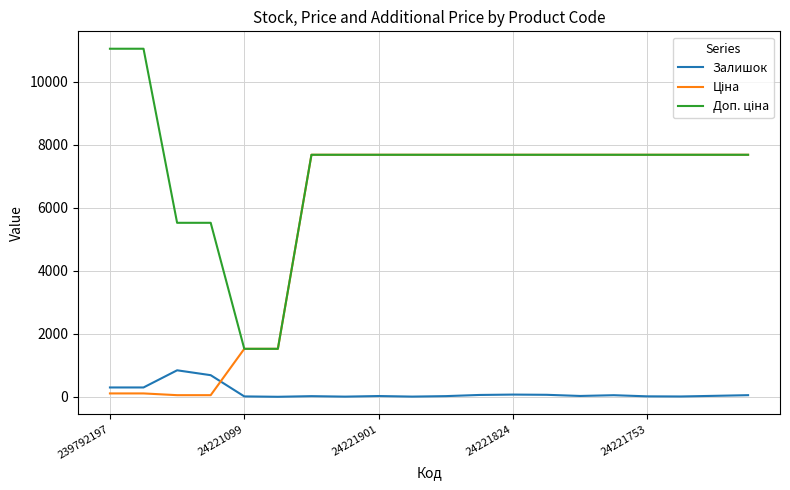

What is the highest value of the Залишок series?

845.0